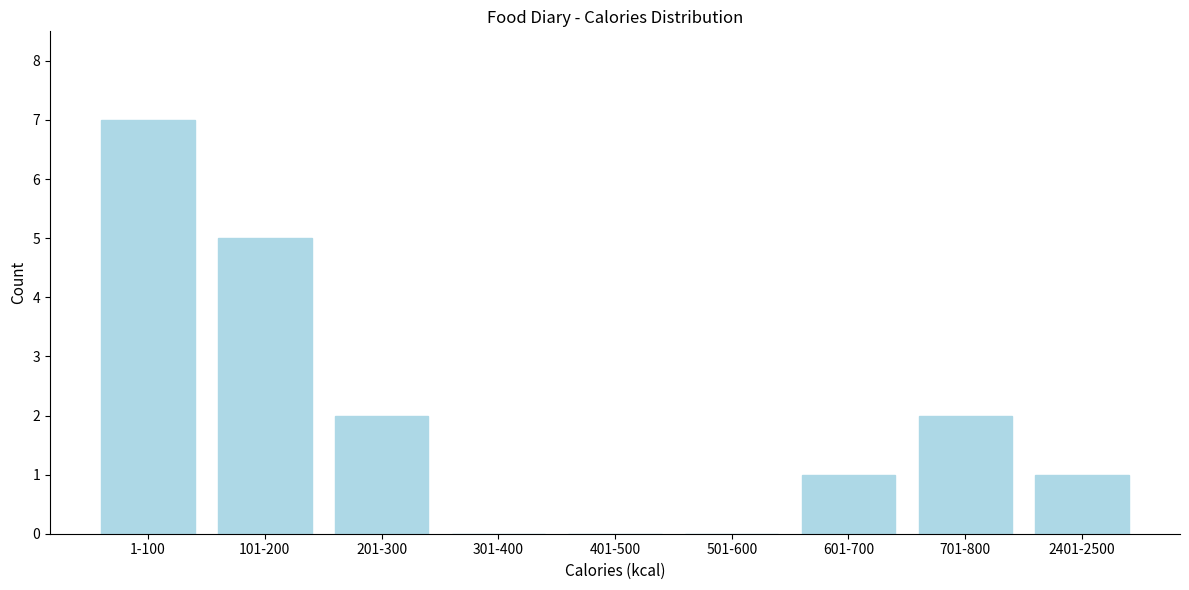

Reading left to right, what are all the values shown in this chart?

1-100=7	101-200=5	201-300=2	301-400=0	401-500=0	501-600=0	601-700=1	701-800=2	2401-2500=1